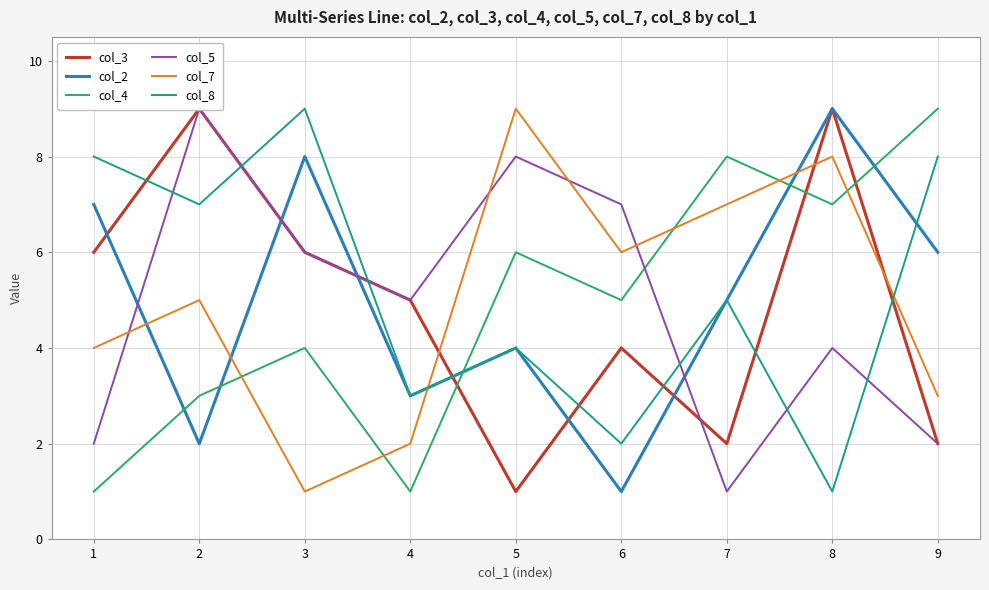

List the labels in order of col_8 value, largest first.

3, 1, 9, 2, 7, 5, 4, 6, 8